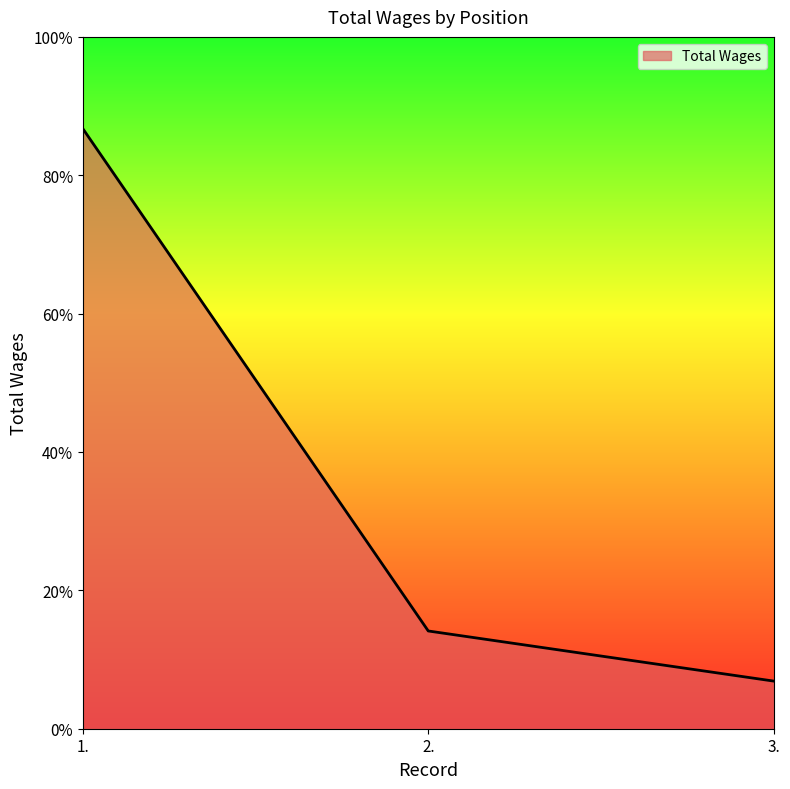

Is this an area chart (filled region under the line)?

Yes